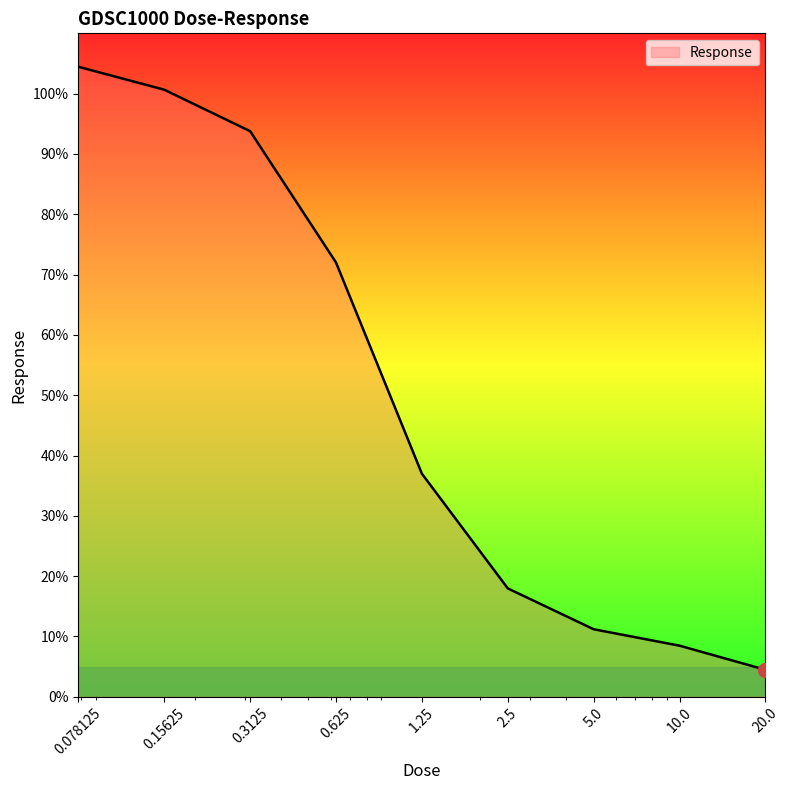

What is the greatest value displayed?

104.5